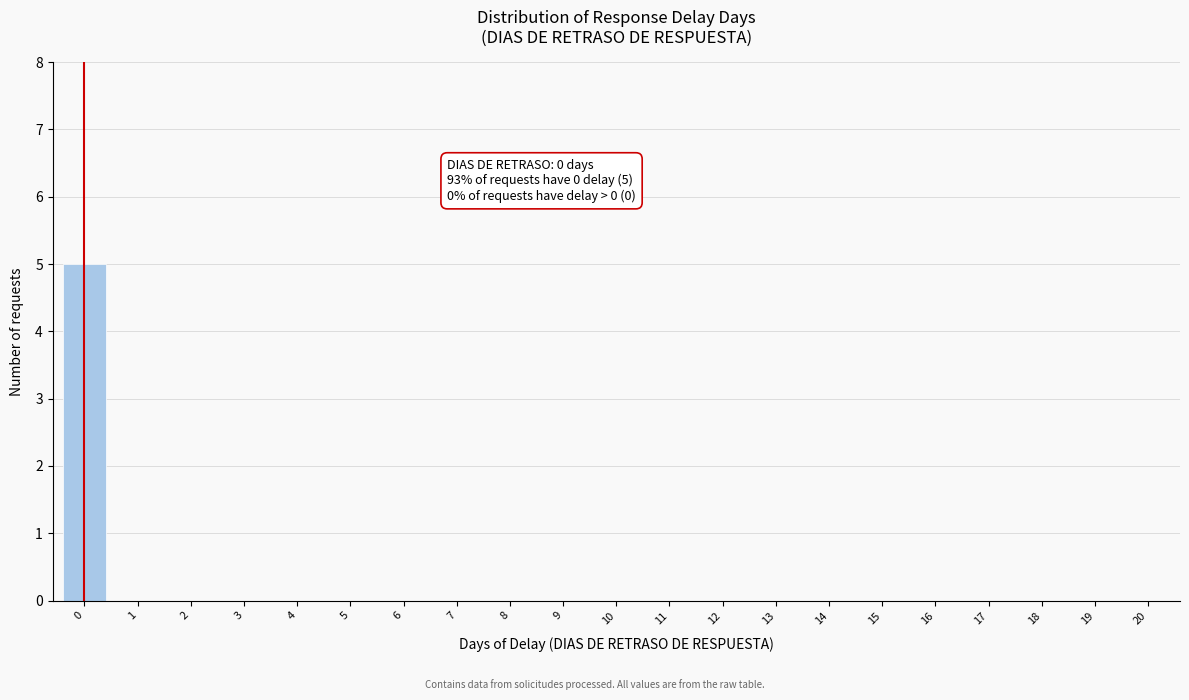

Reading right to left, what are all the values shown in this chart?

20=0	19=0	18=0	17=0	16=0	15=0	14=0	13=0	12=0	11=0	10=0	9=0	8=0	7=0	6=0	5=0	4=0	3=0	2=0	1=0	0=5